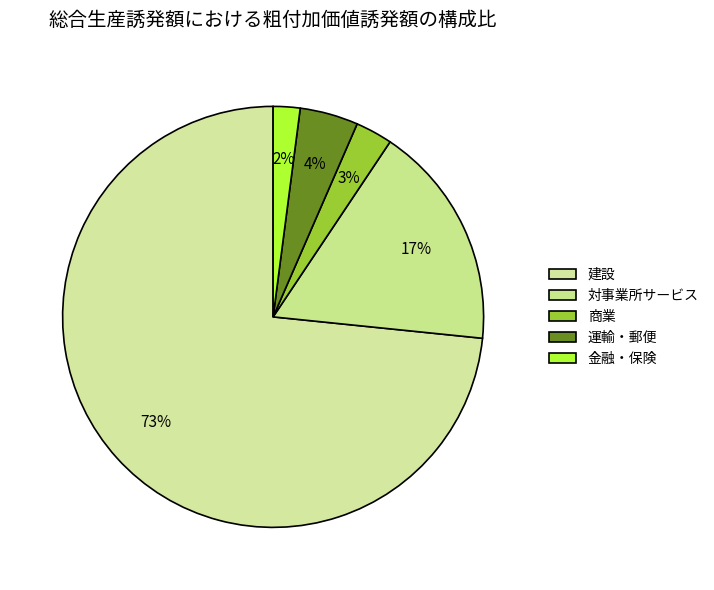

Count the number of slices in the pie.

5